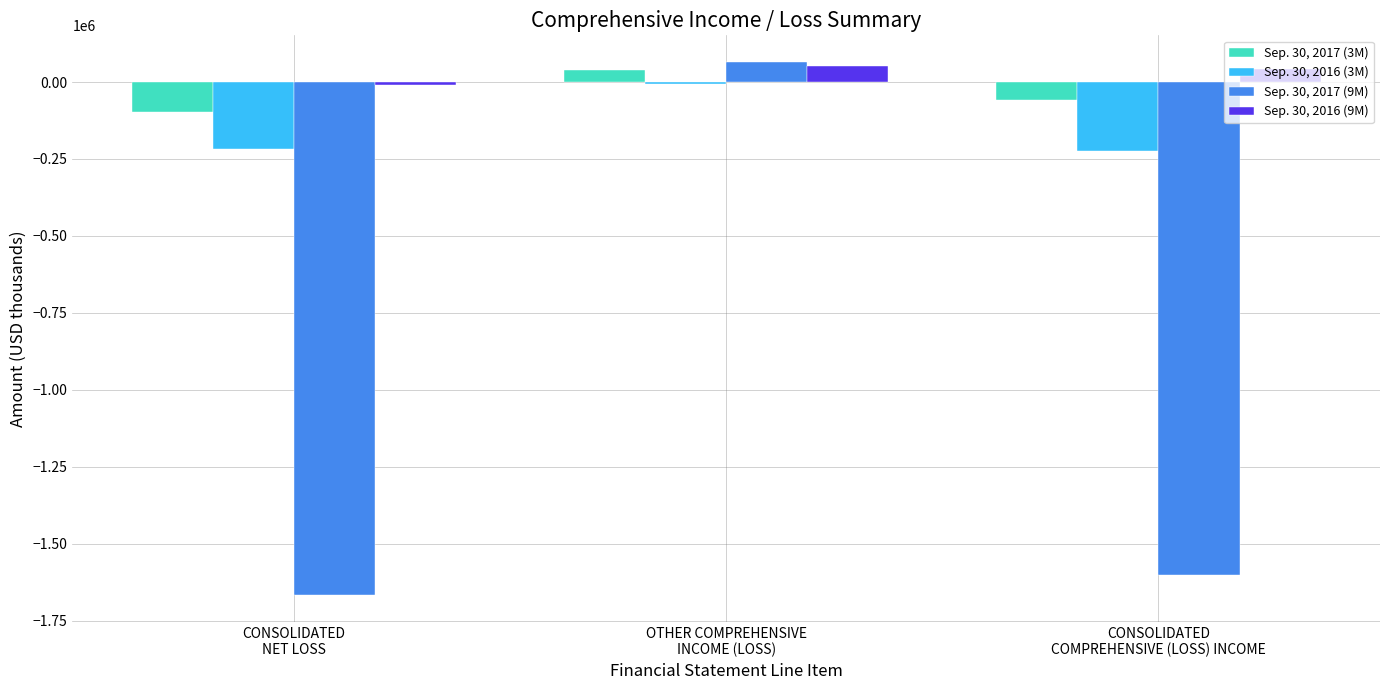

At which category is the sum across all series the highest?

OTHER COMPREHENSIVE
INCOME (LOSS)